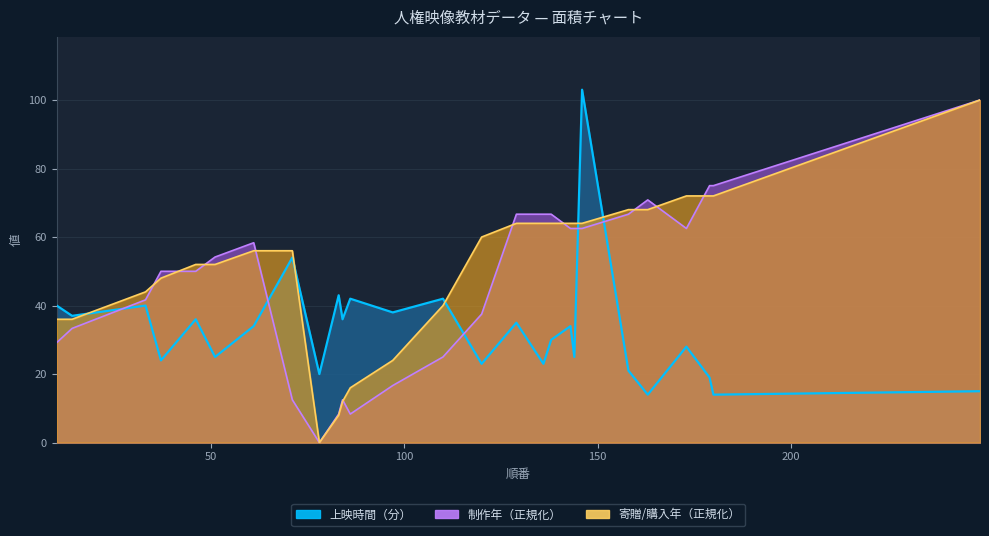

Which category has the highest value across all series?

146